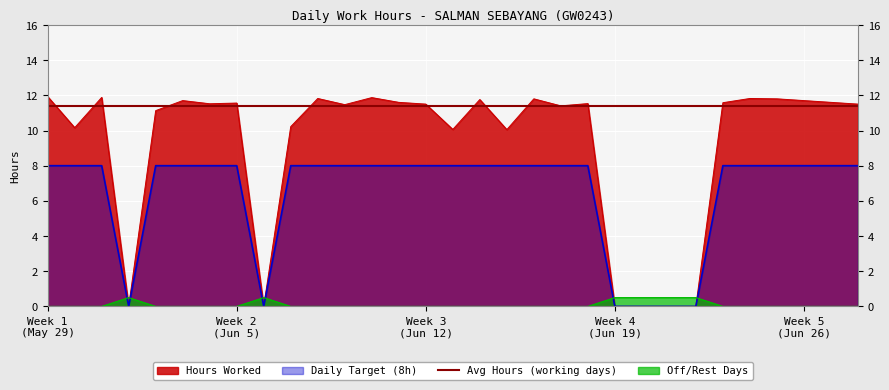

True or false: Avg Hours (working days) and Off/Rest Days cross at least once.

False